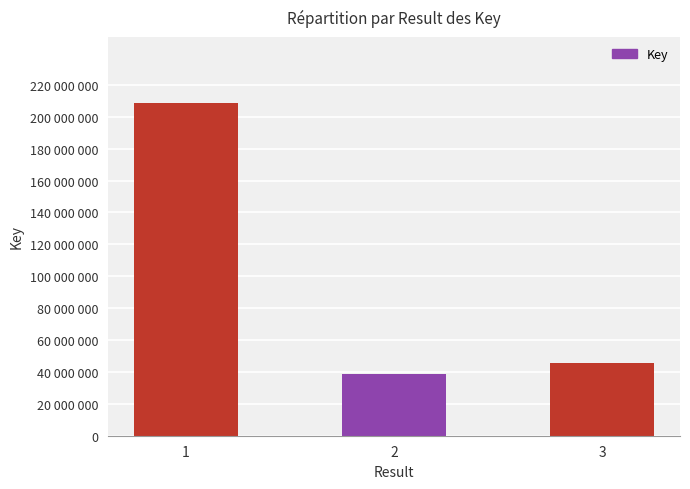

Reading left to right, what are all the values shown in this chart?

1=208321955	2=38649587	3=45668333